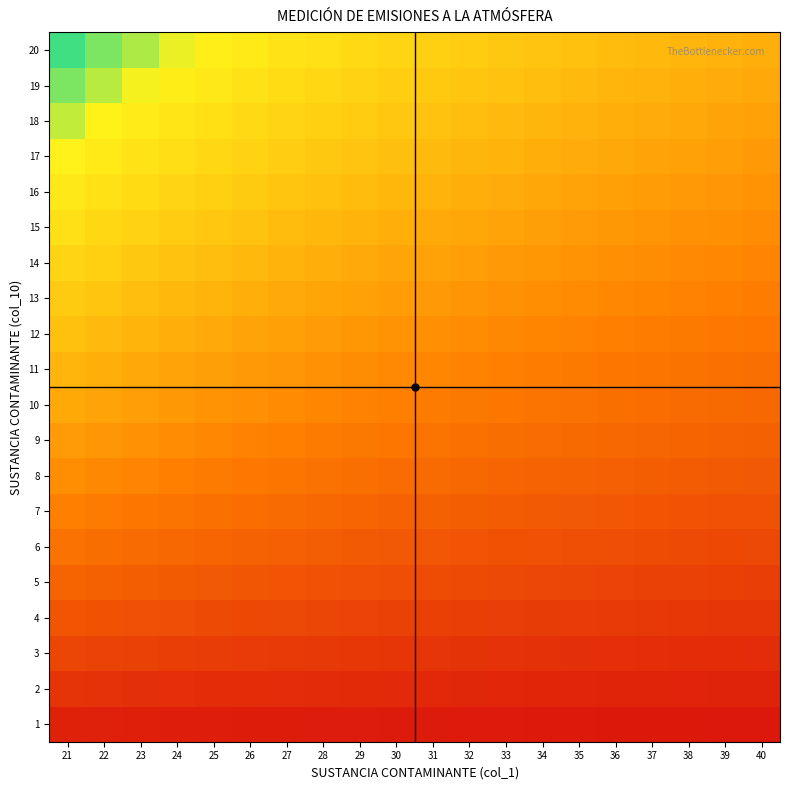

Which series has the widest spread of values?

20